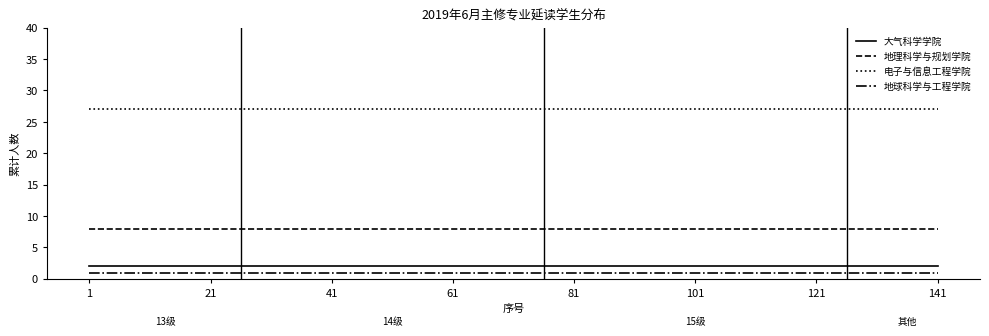

What is the minimum value for 地理科学与规划学院?

8